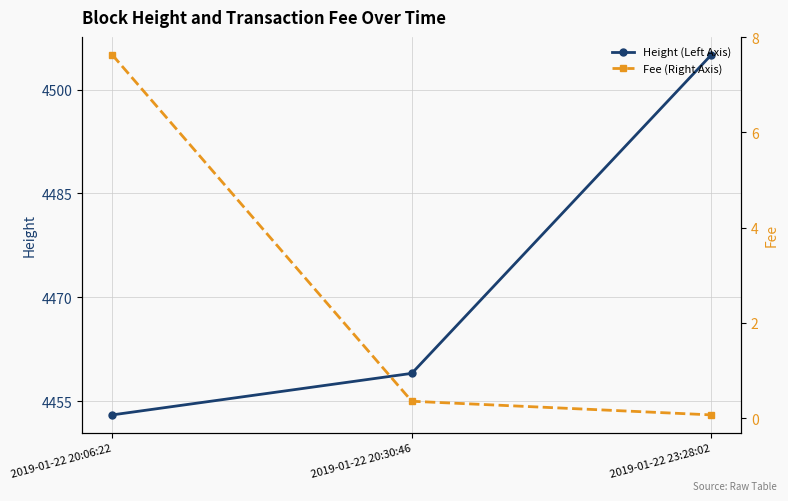

Reading left to right, list all the values displayed in this chart.

Height (Left Axis): 2019-01-22 20:06:22=4453.0	2019-01-22 20:30:46=4459.0	2019-01-22 23:28:02=4505.0
Fee (Right Axis): 2019-01-22 20:06:22=7.6	2019-01-22 20:30:46=0.4	2019-01-22 23:28:02=0.1